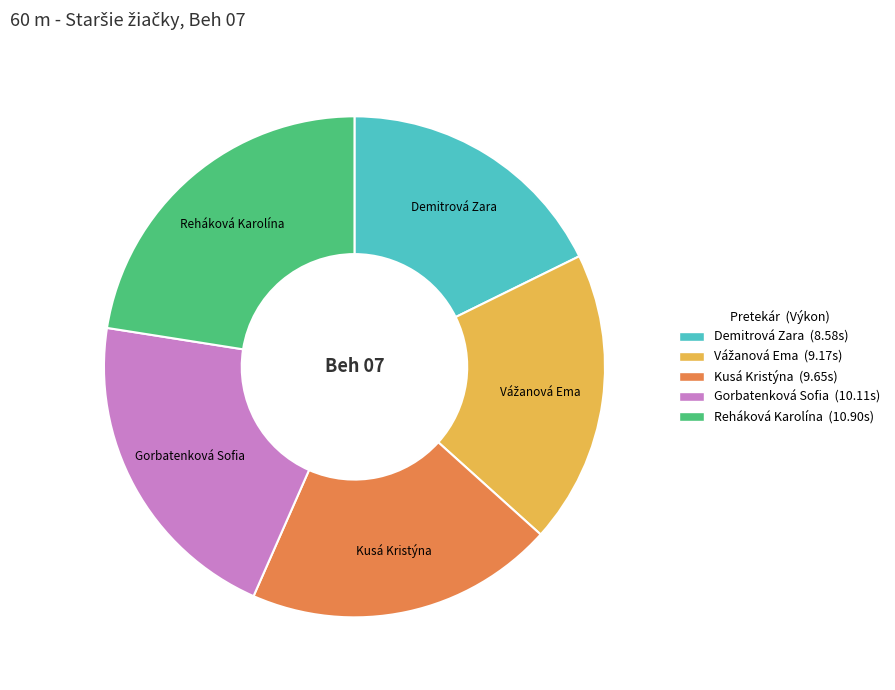

Approximately how many times larger is the value at Demitrová Zara compared to Kusá Kristýna?

0.9